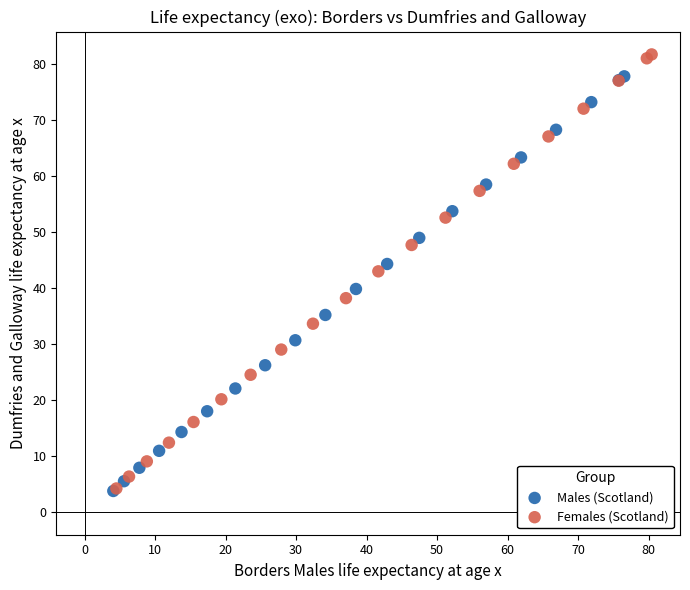

Which series has the widest spread of Y values?

Females (Scotland)